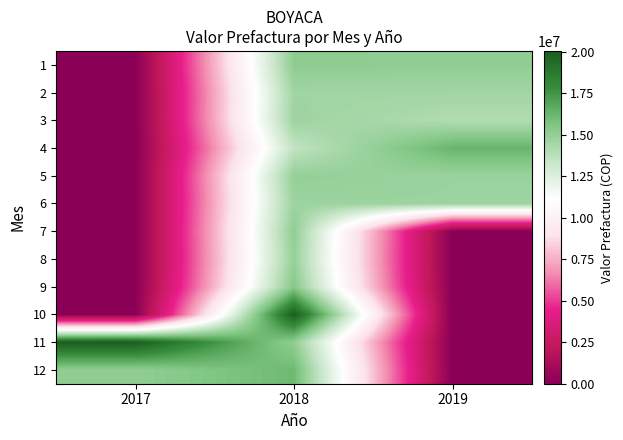

What is the total value across all series at 2017?

35138947